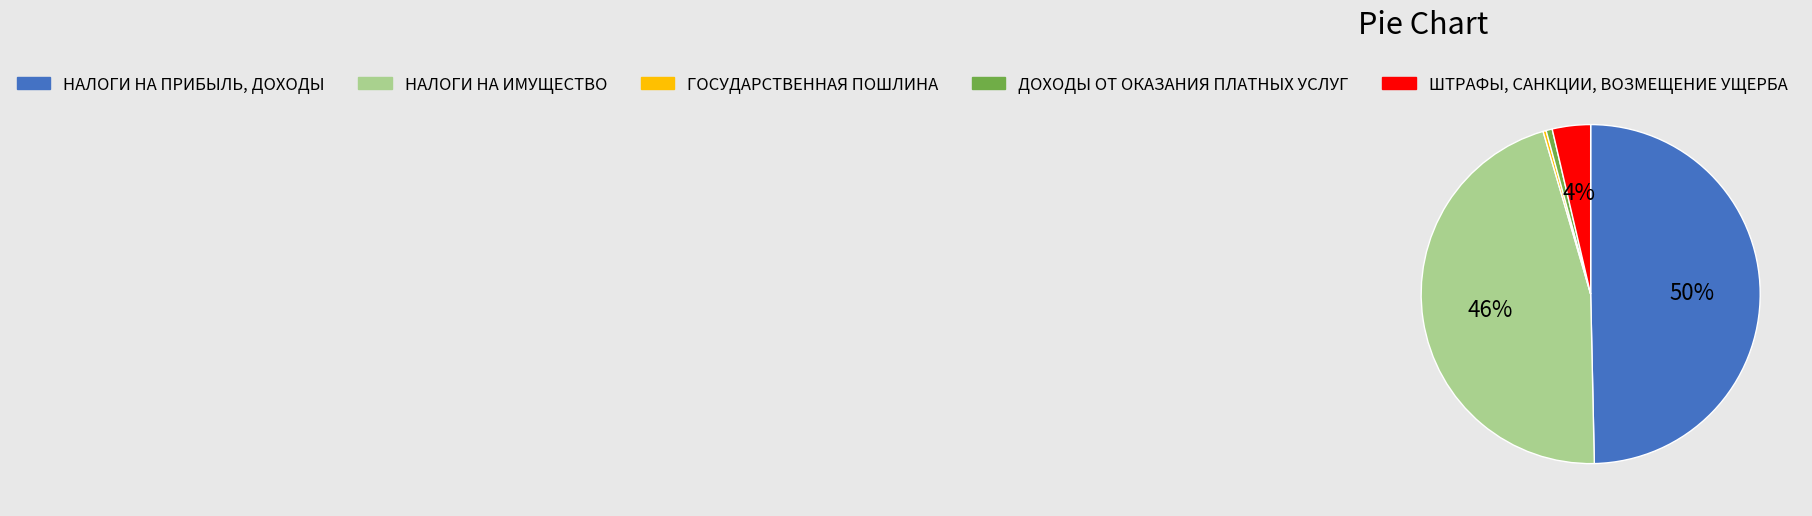

To the nearest percent, what is the average slice percentage?

20%